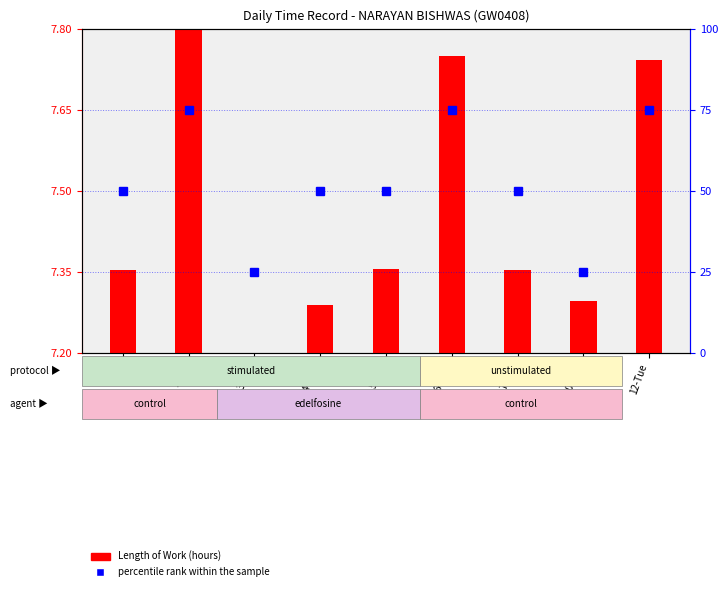

What is the difference between the maximum and minimum values in the Length of Work (hours) series?

0.6